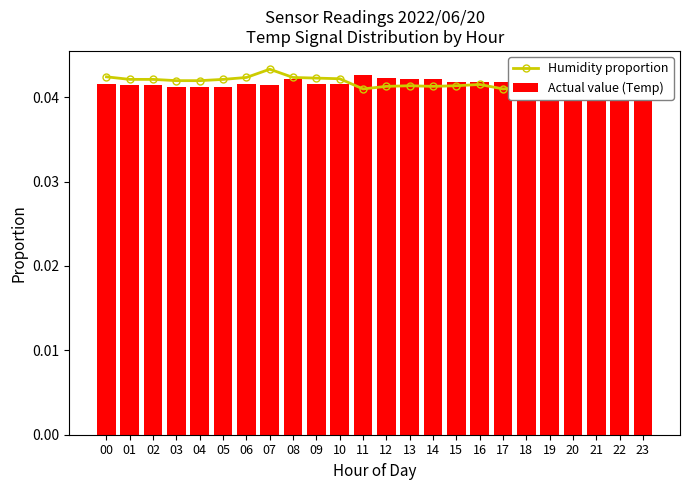

Does the chart contain any negative values?

No